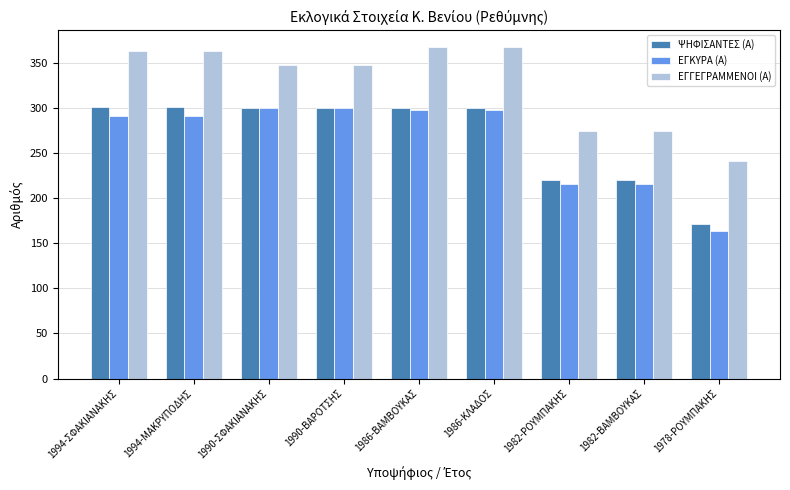

What is the greatest value displayed?

368